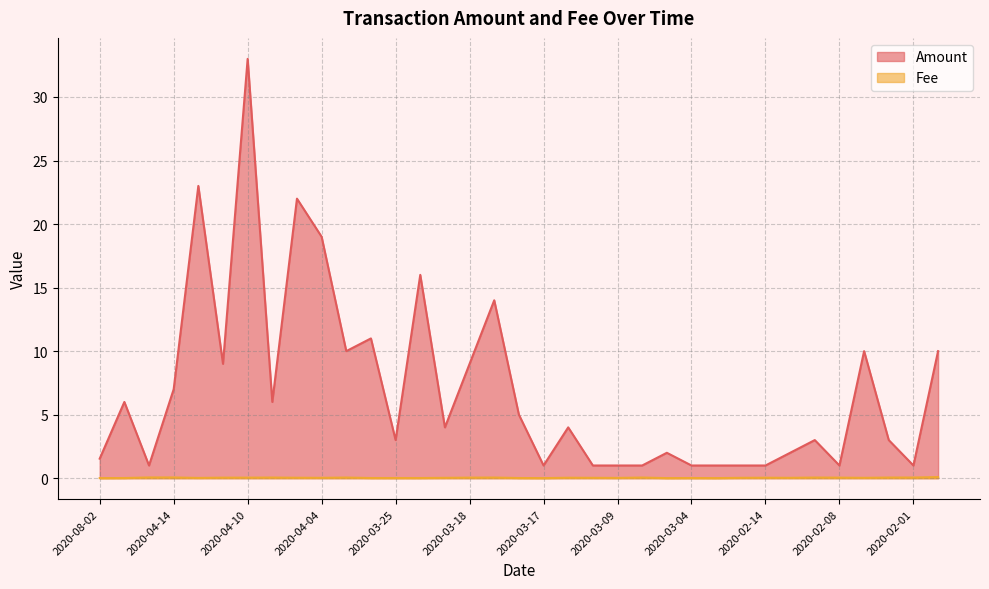

What is the sum of all Fee values?

1.2